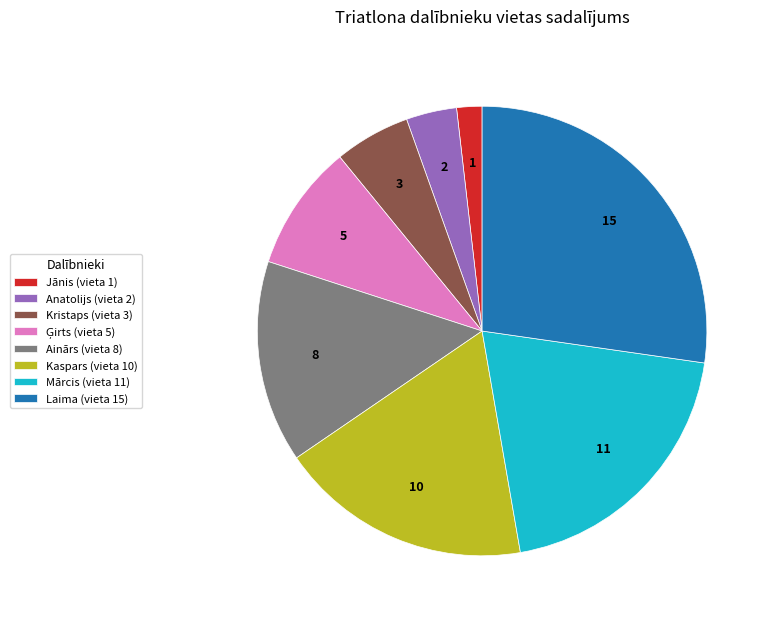

How many segments does this pie chart have?

8